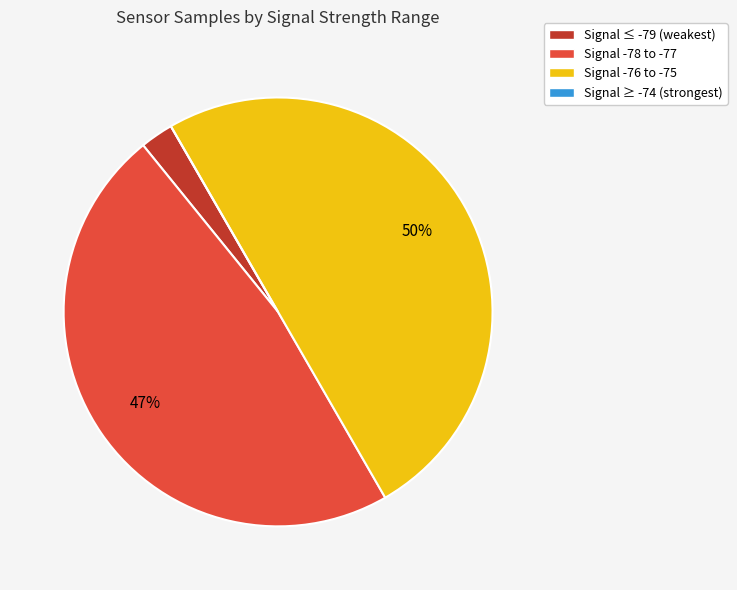

True or false: Signal -76 to -75 accounts for 50% of the total.

True